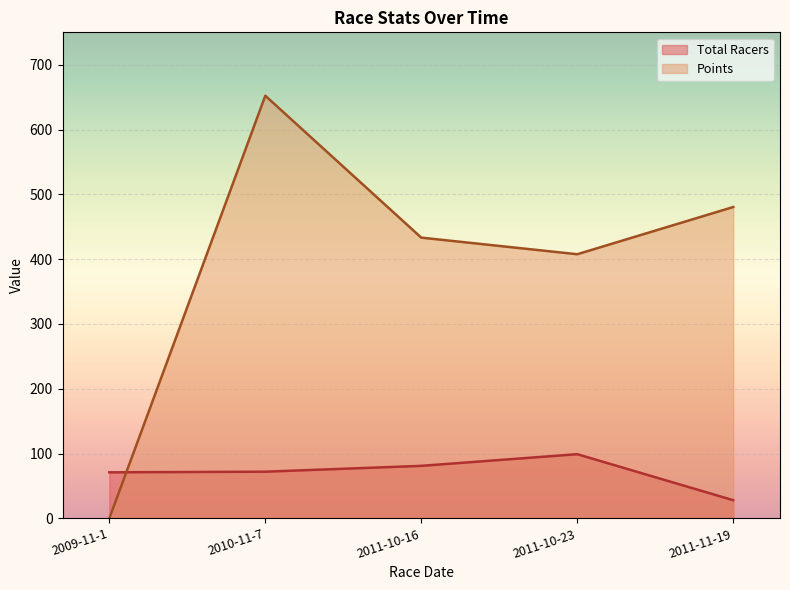

At which label is Total Racers closest to 63?

2009-11-1